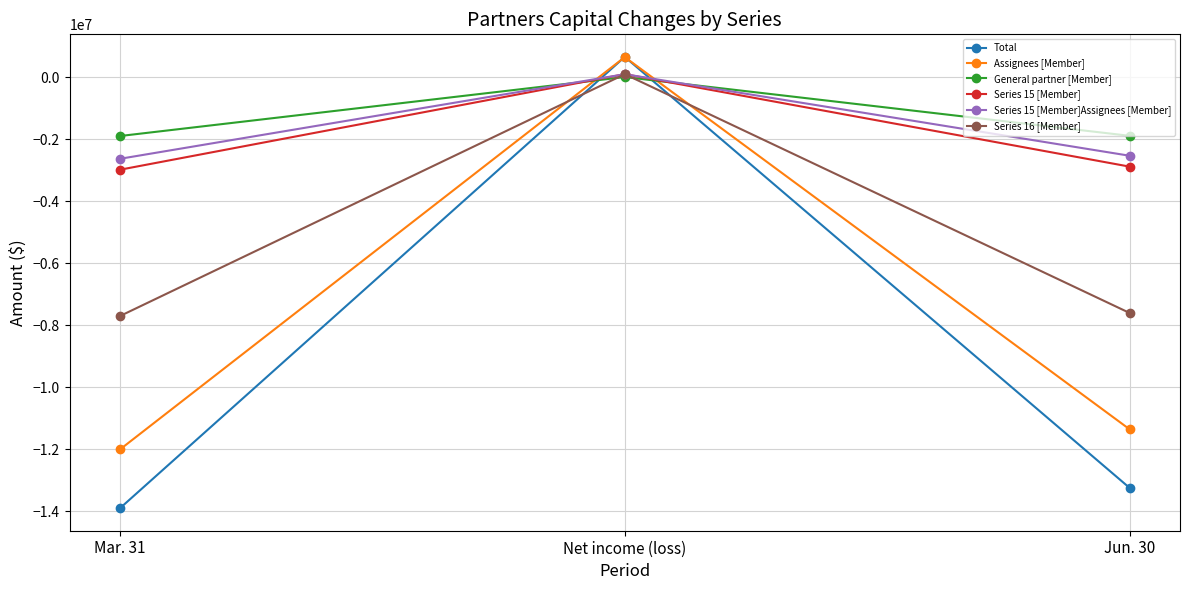

How many data points in Assignees [Member] are above -11349054?

1